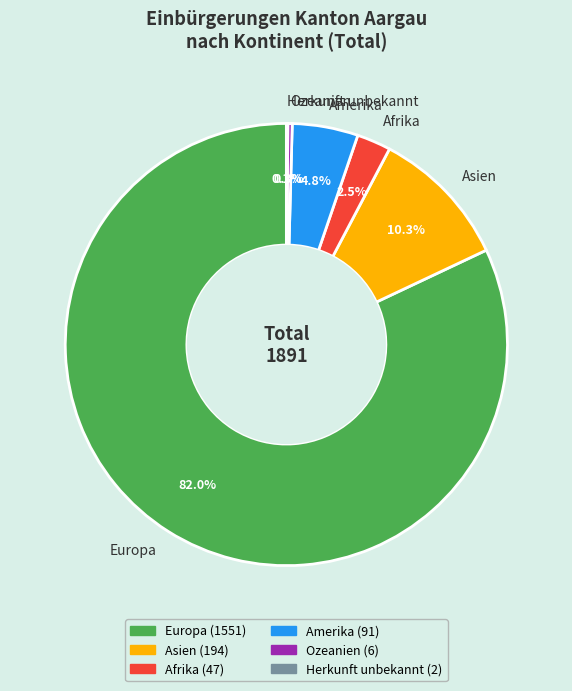

Which slice represents more than half of the pie?

Europa